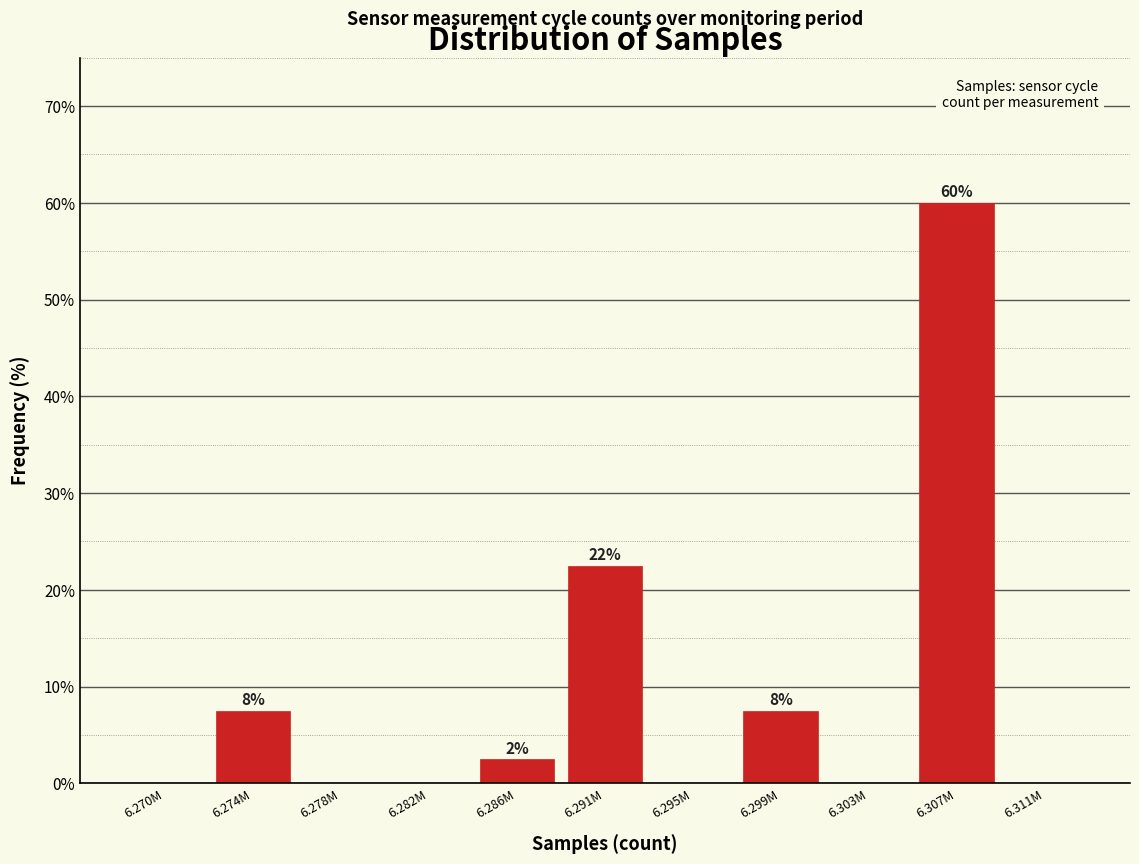

Reading left to right, list all the values displayed in this chart.

6.270M=0.0	6.274M=7.5	6.278M=0.0	6.282M=0.0	6.286M=2.5	6.291M=22.5	6.295M=0.0	6.299M=7.5	6.303M=0.0	6.307M=60.0	6.311M=0.0